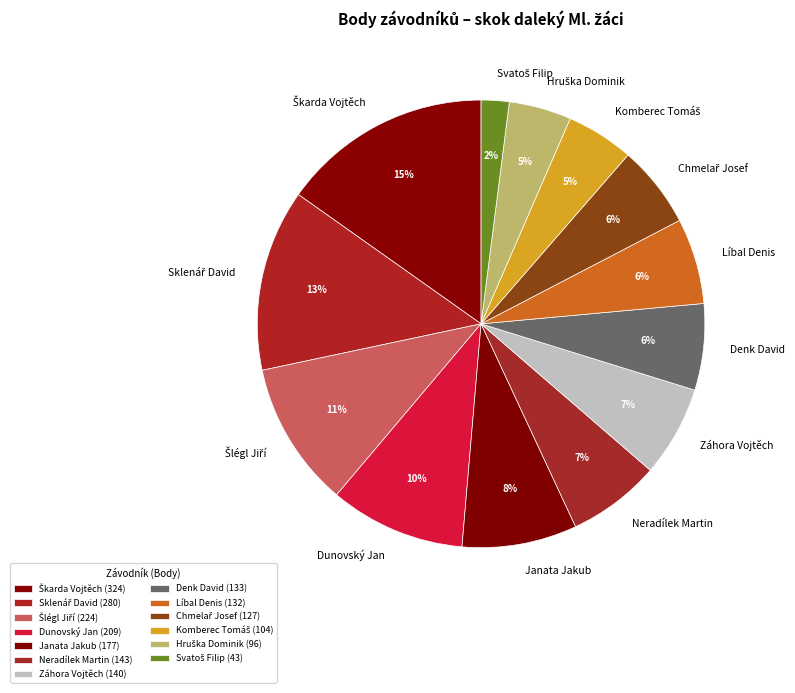

To the nearest percent, what is the average slice percentage?

8%